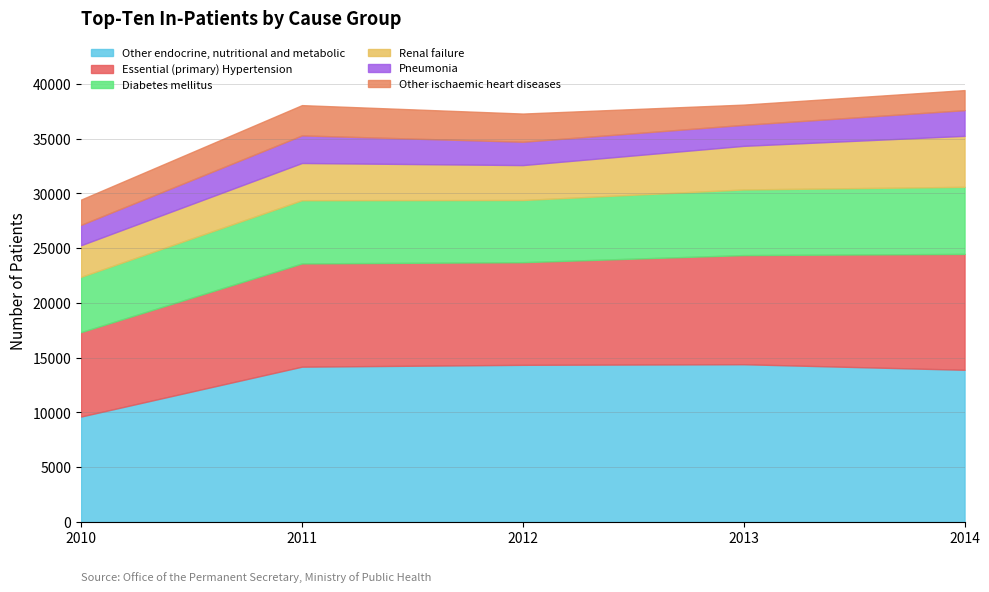

At which label is Other ischaemic heart diseases closest to 2297?

2010